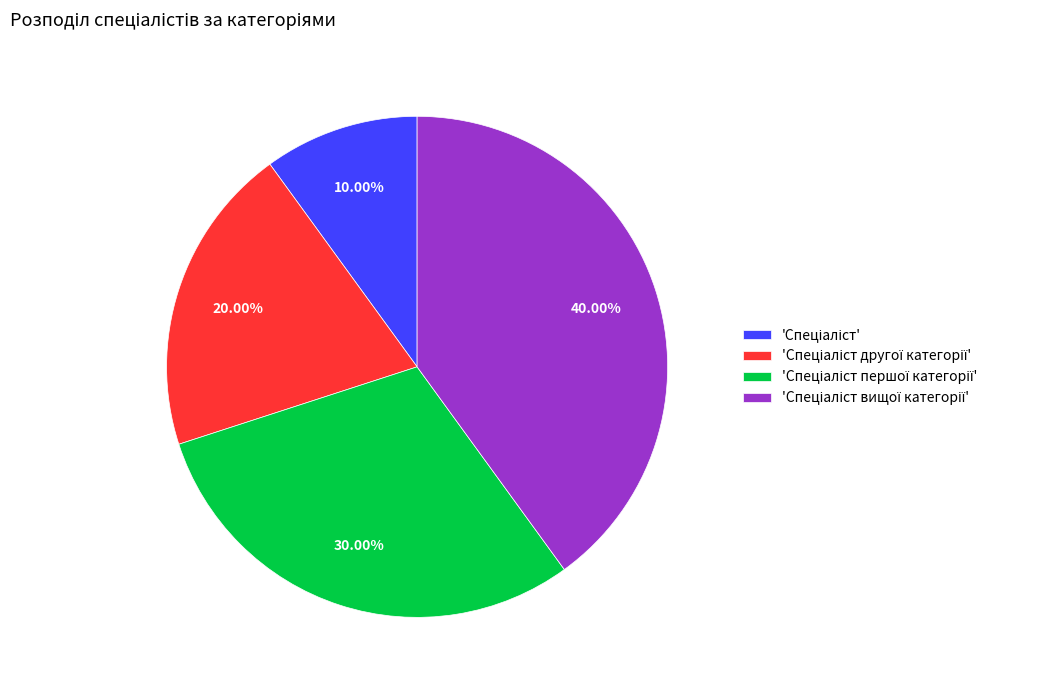

Does any single category account for the majority?

No